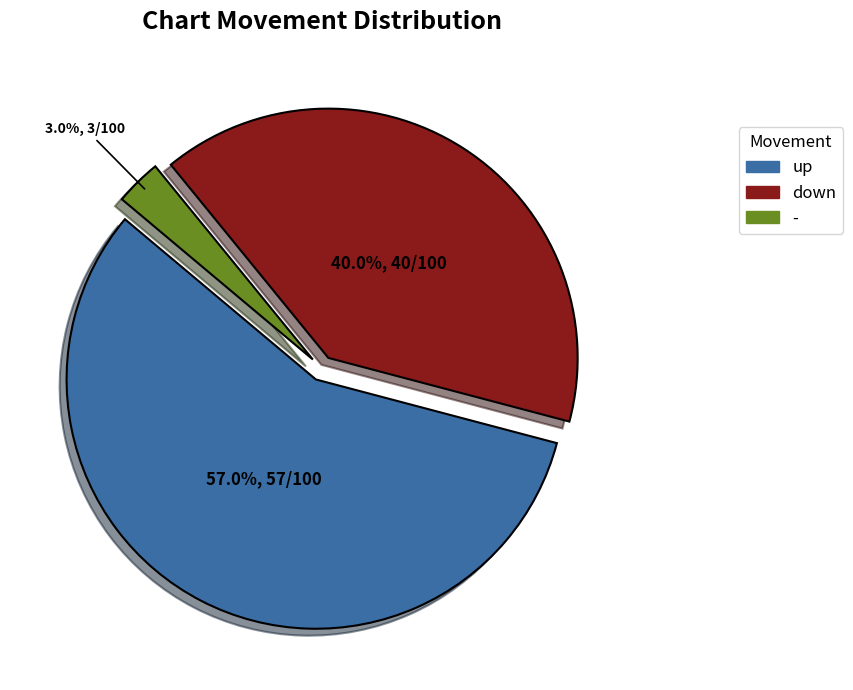

Which has a higher value, up or down?

up